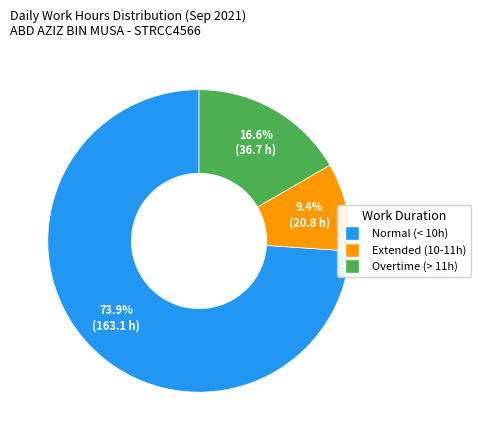

Is there any slice that represents more than half of the pie?

Yes